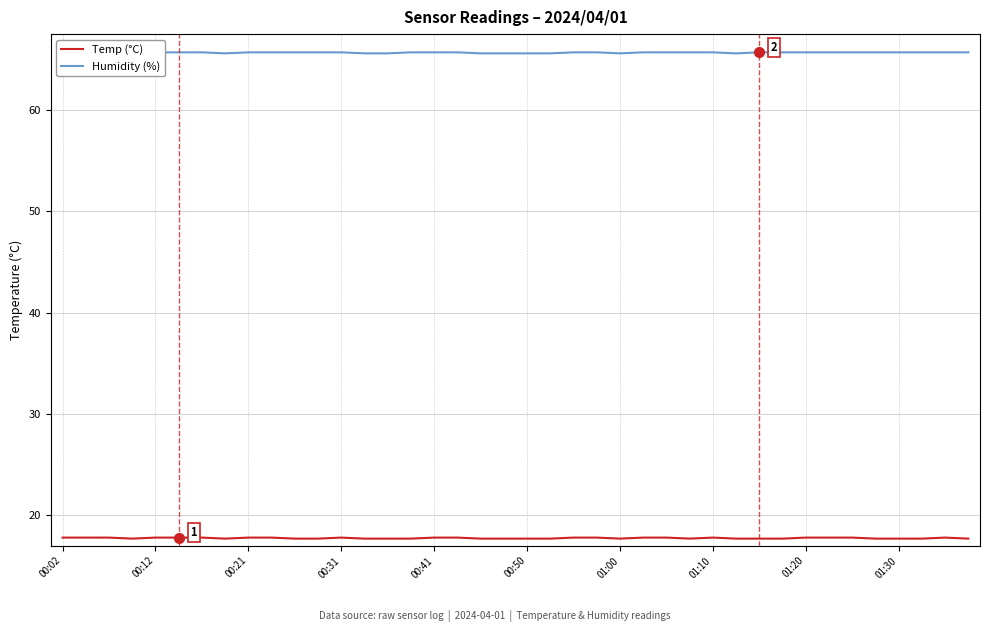

Is it true that Temp (°C) equals 17.8 at 01:20?

True